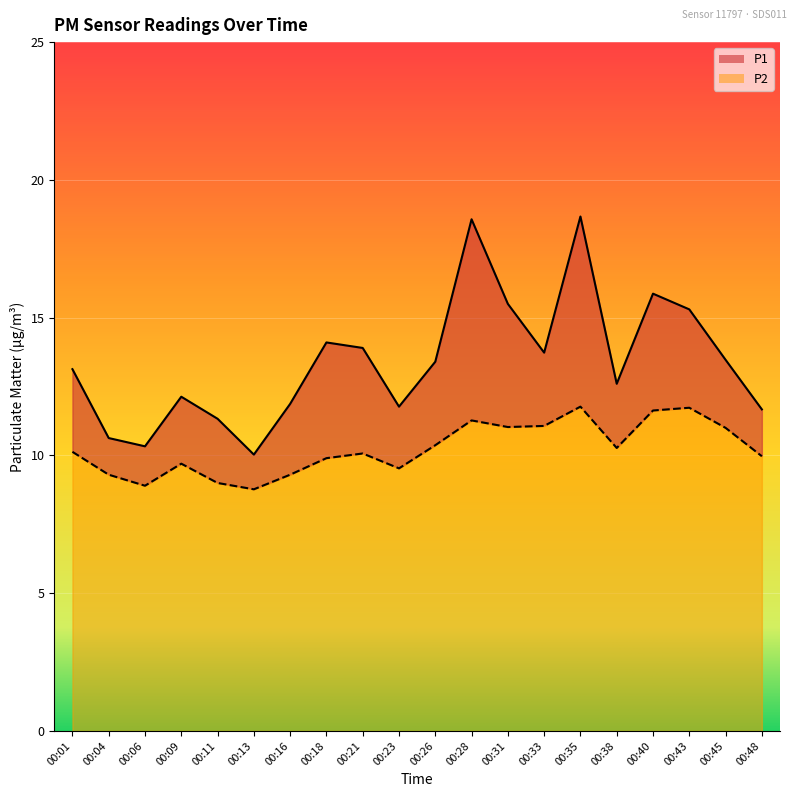

What is the highest value of the P1 series?

18.7